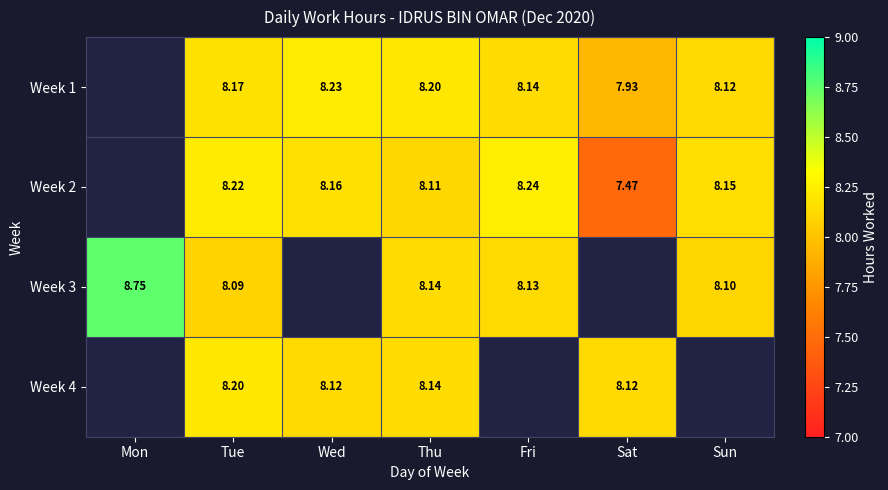

Is the value of Week 1 at Thu greater than the value of Week 4 at Wed?

Yes